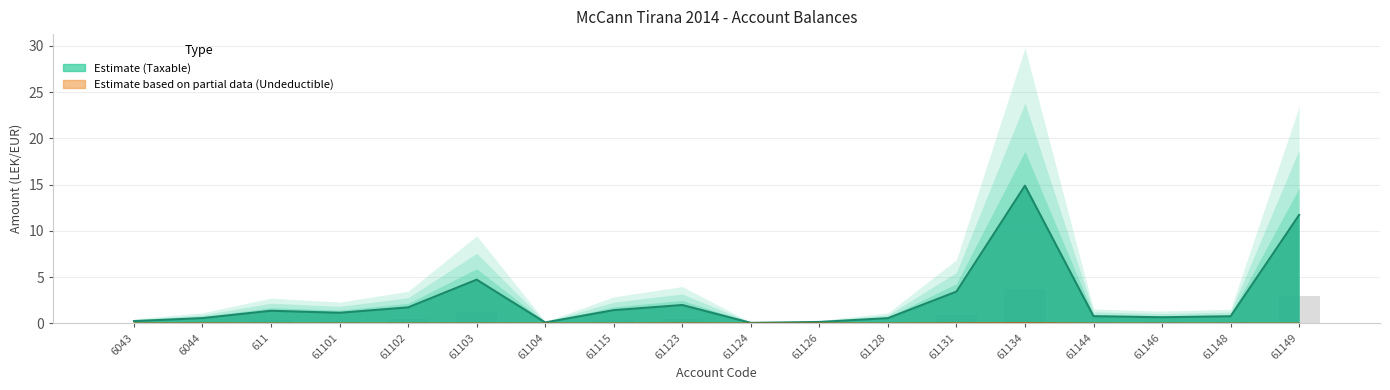

List the series in order of their peak value, lowest first.

Undeductible, Taxable